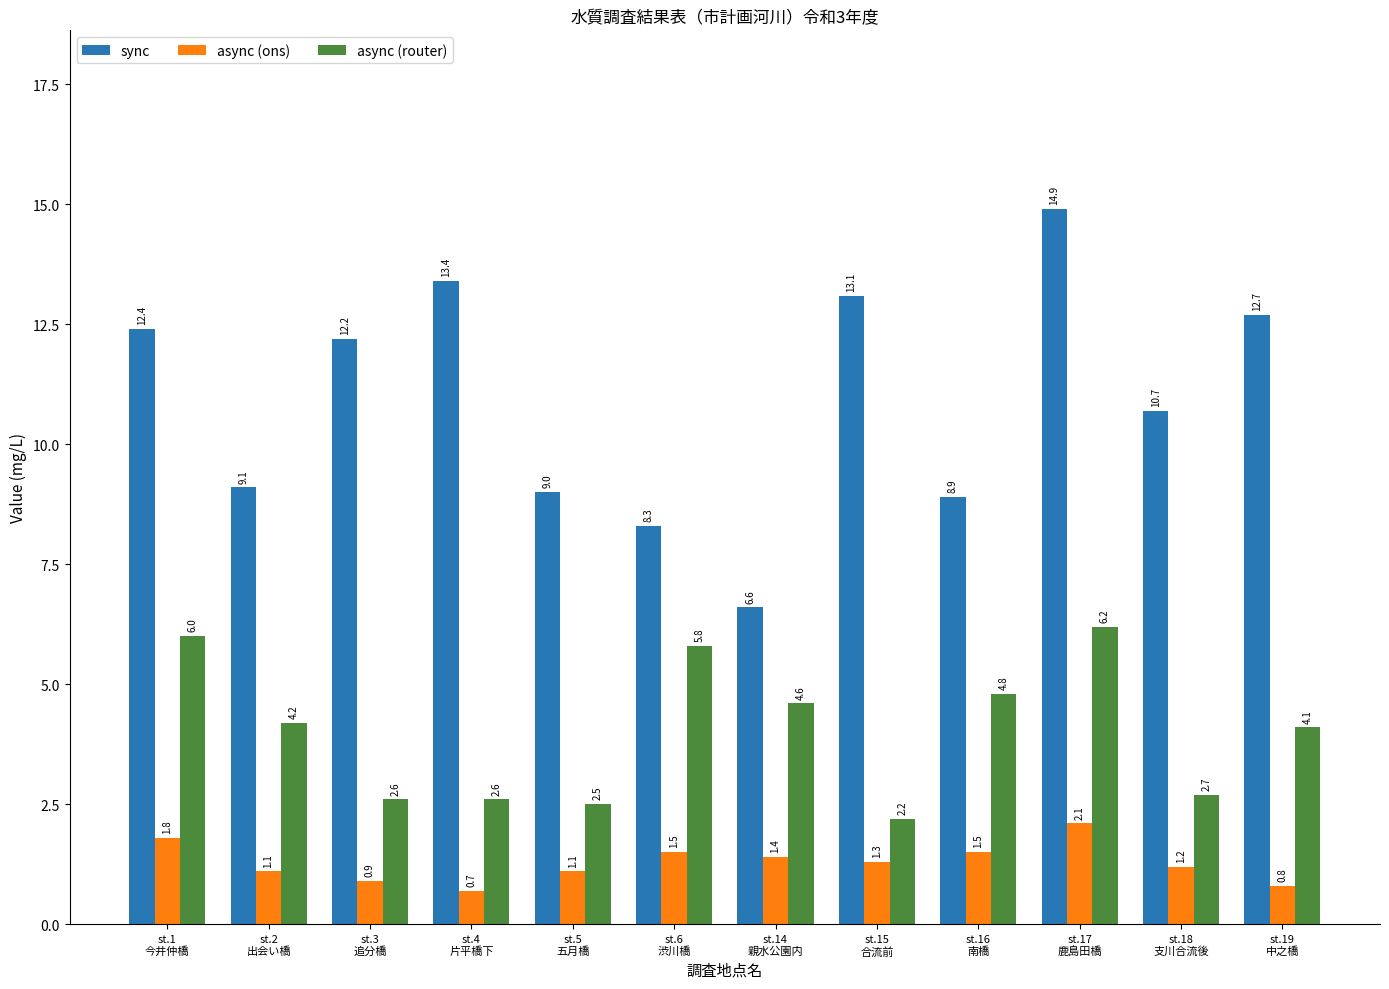

What is the label of the 6th bar from the left?

st.6
渋川橋